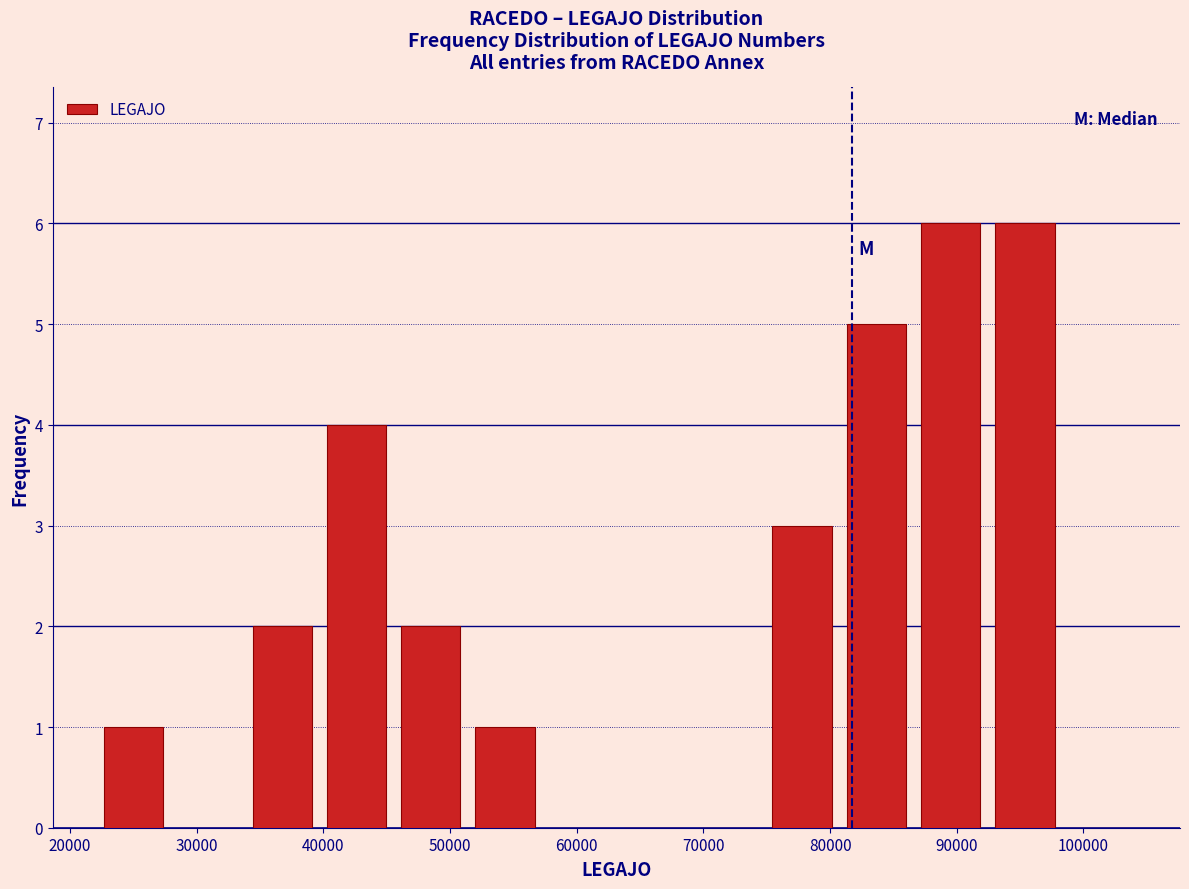

What is the height of the bar covering 81000 to 87000 on the x-axis? Neither the bar edges nor the heights are printed on the chart, so give them approximately, as read against the axes.

5